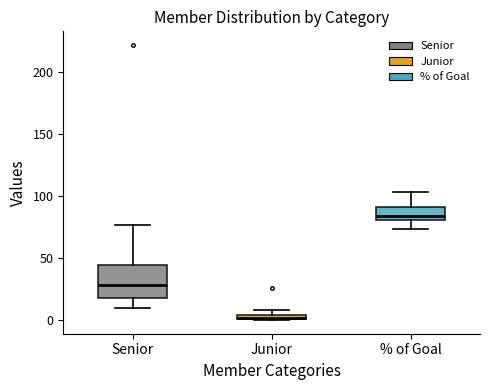

Where does the upper whisker of the box for % of Goal end on the y-axis? The values are not printed on the chart, so give them approximately, as read against the axis.

105